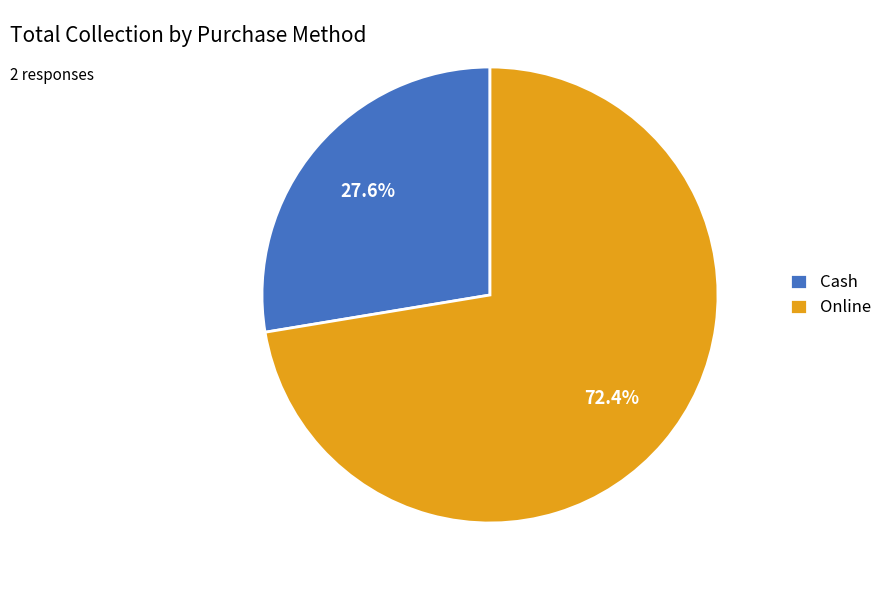

To the nearest percent, what percentage of the pie is Online?

72%